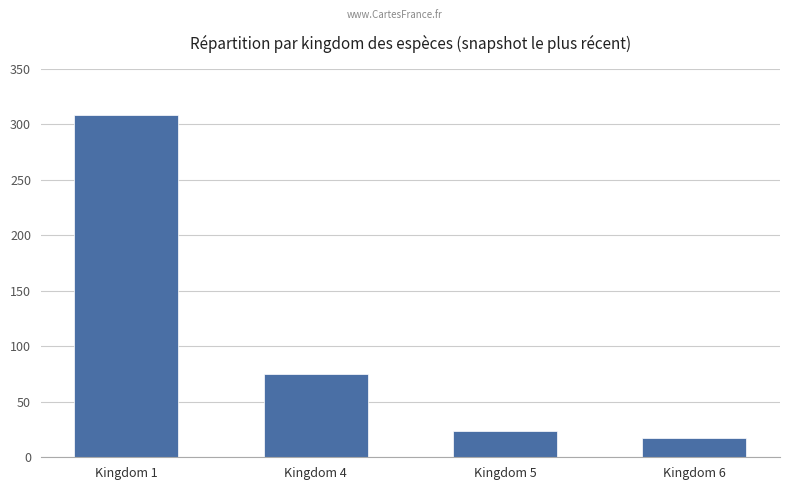

What is the change in value from Kingdom 1 to Kingdom 6?

-291